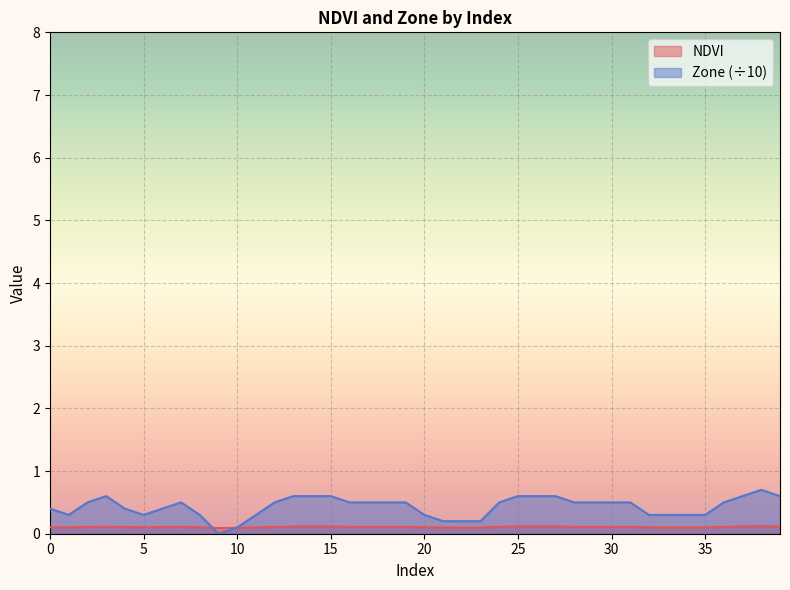

What are all the series names shown in the legend?

NDVI, Zone (÷10)